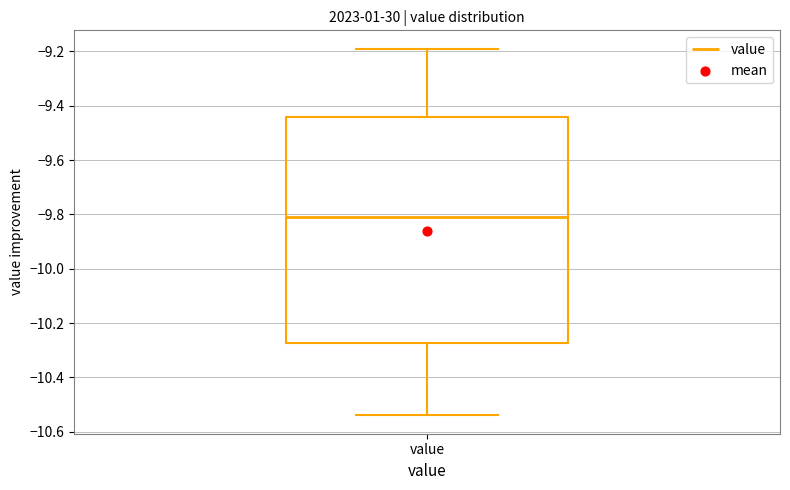

Read this box plot against the y-axis: the position of the median line, the range covered by the box, and the ends of both whiskers. The values are not printed on the chart, so give them approximately, as read against the axis.

median -9.80, box -10.28 to -9.44, whiskers -10.54 to -9.18